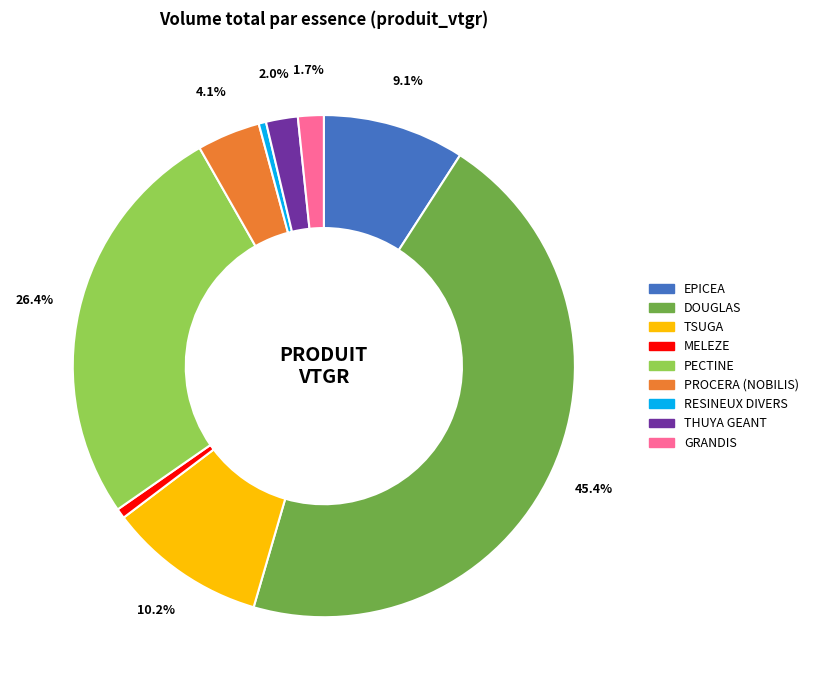

Count the number of slices in the pie.

9